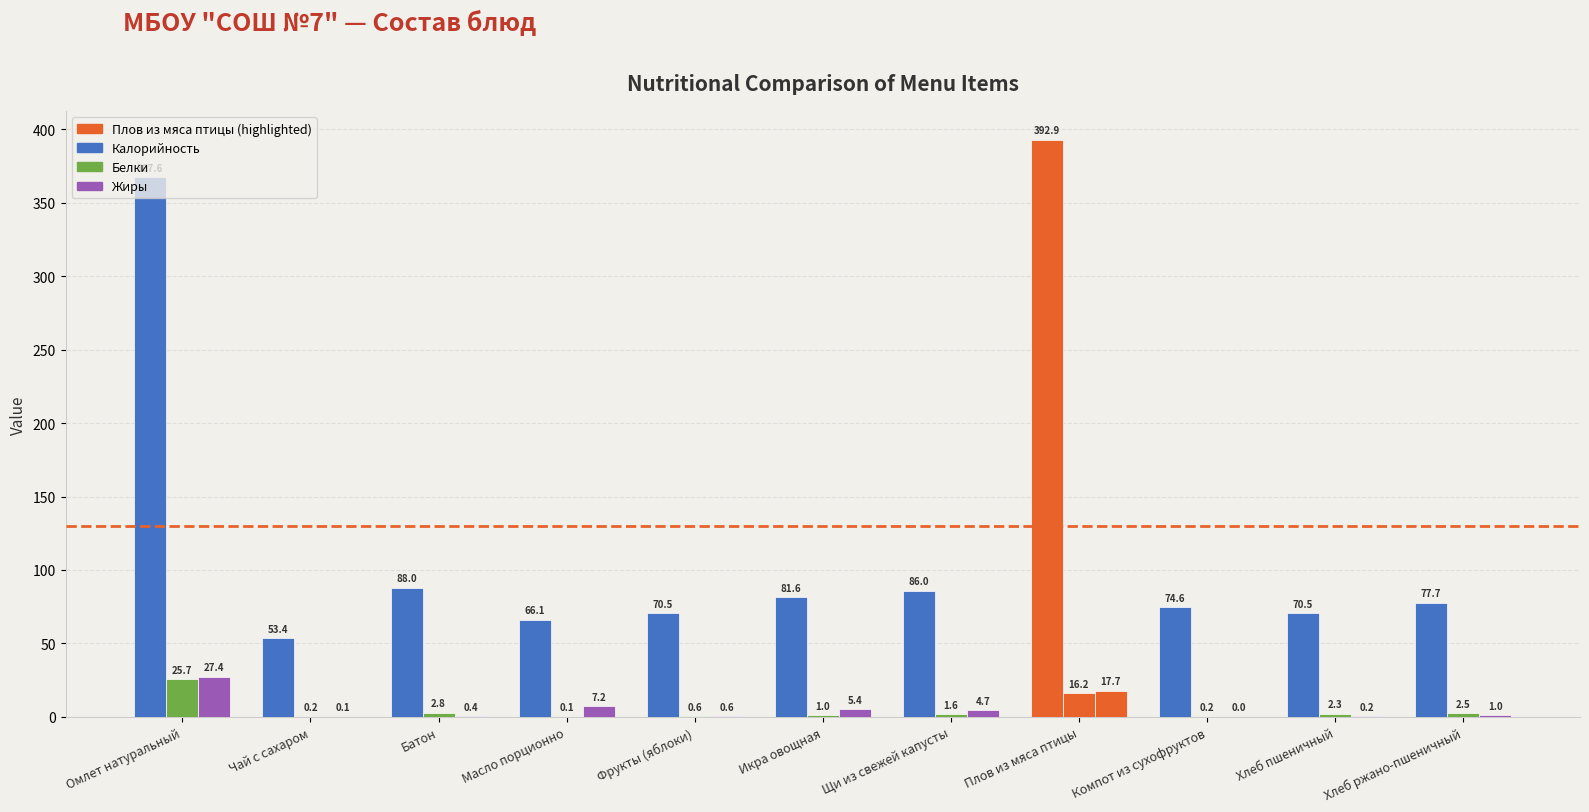

How many values in the Калорийность series exceed 77?

6